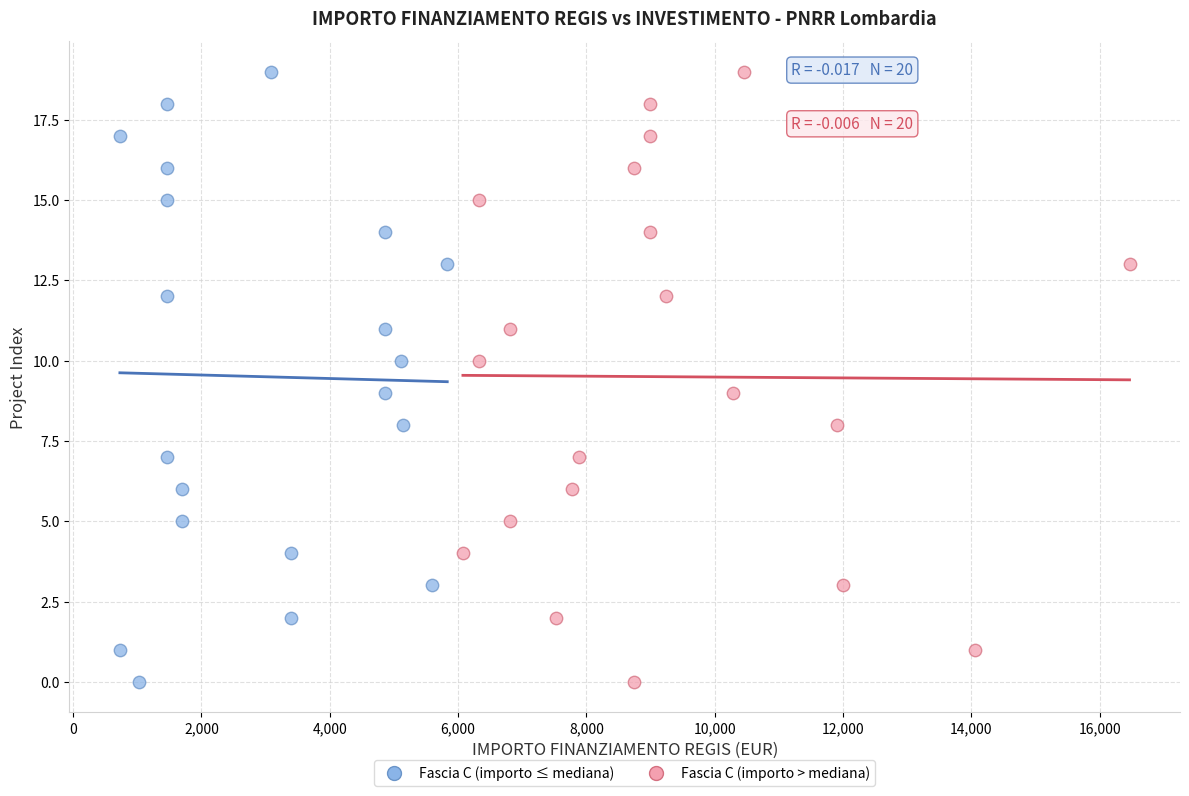

What are all the series names shown in the legend?

Fascia C (importo ≤ mediana), Fascia C (importo > mediana)